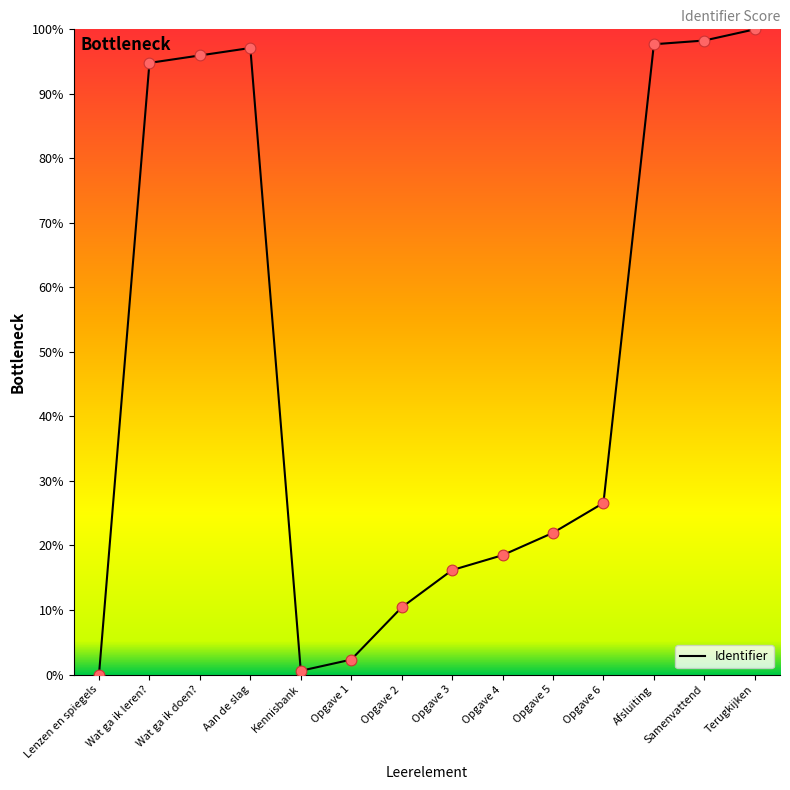

What is the change in value from Opgave 1 to Samenvattend?

+96.0